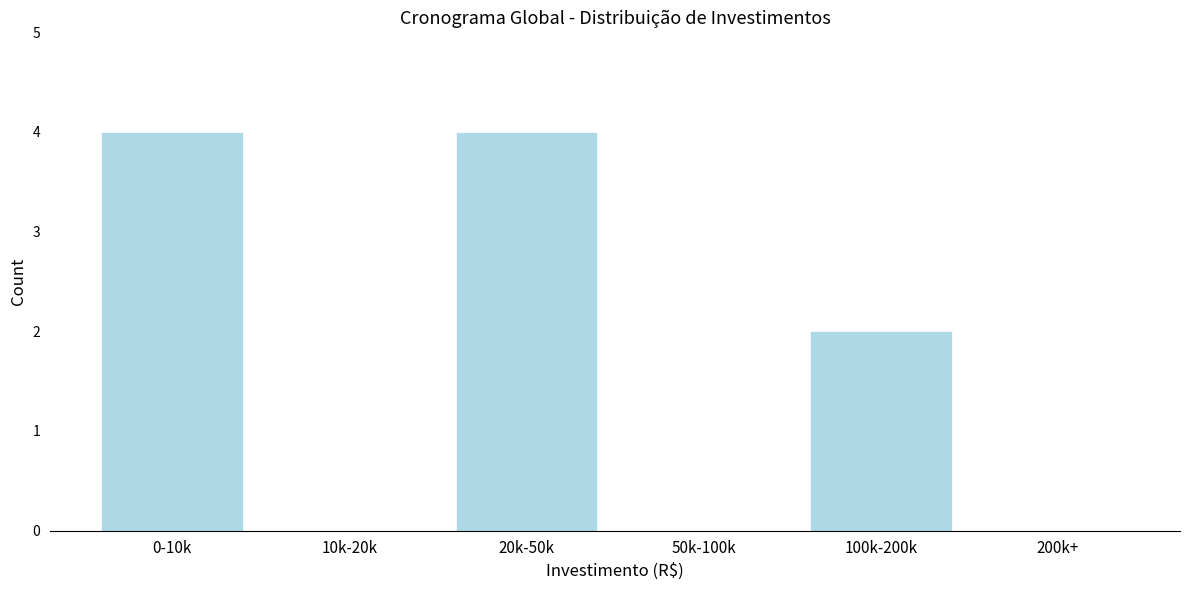

Reading left to right, extract all data points from this chart.

0-10k=4	10k-20k=0	20k-50k=4	50k-100k=0	100k-200k=2	200k+=0